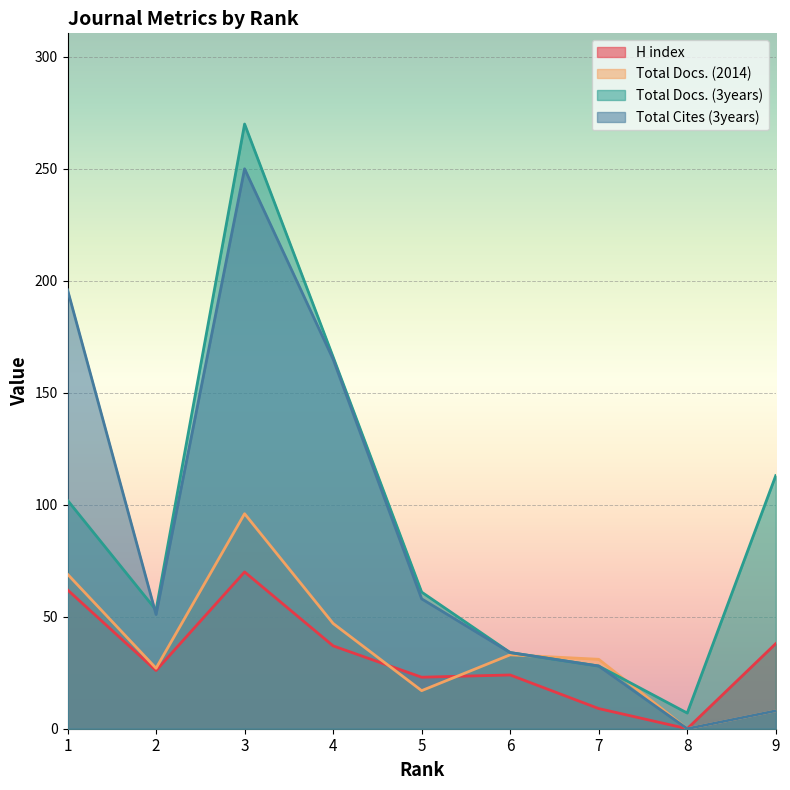

What is the total value across all series at 4?

415